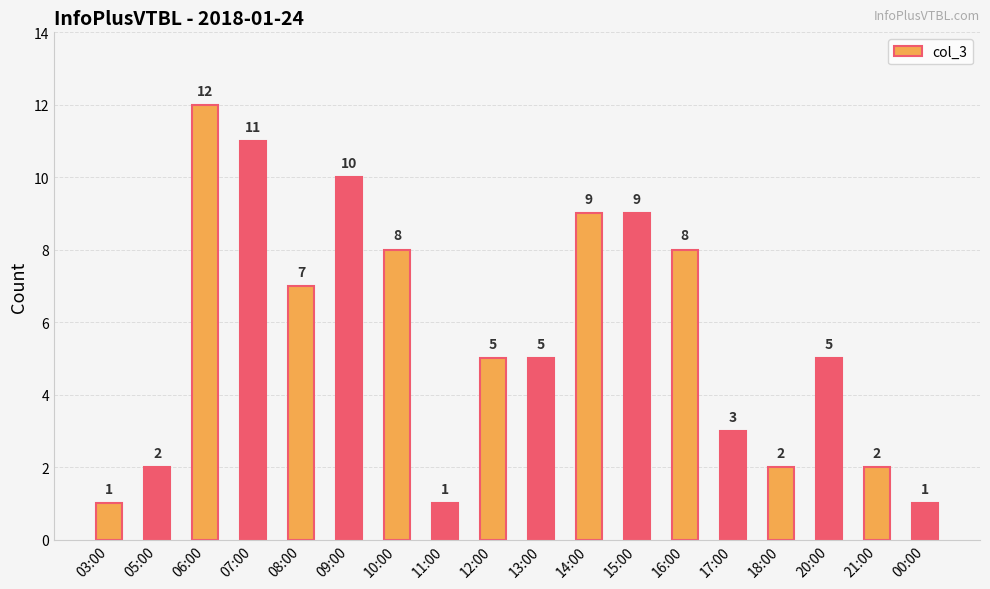

Is it true that the value at 11:00 is 0?

False